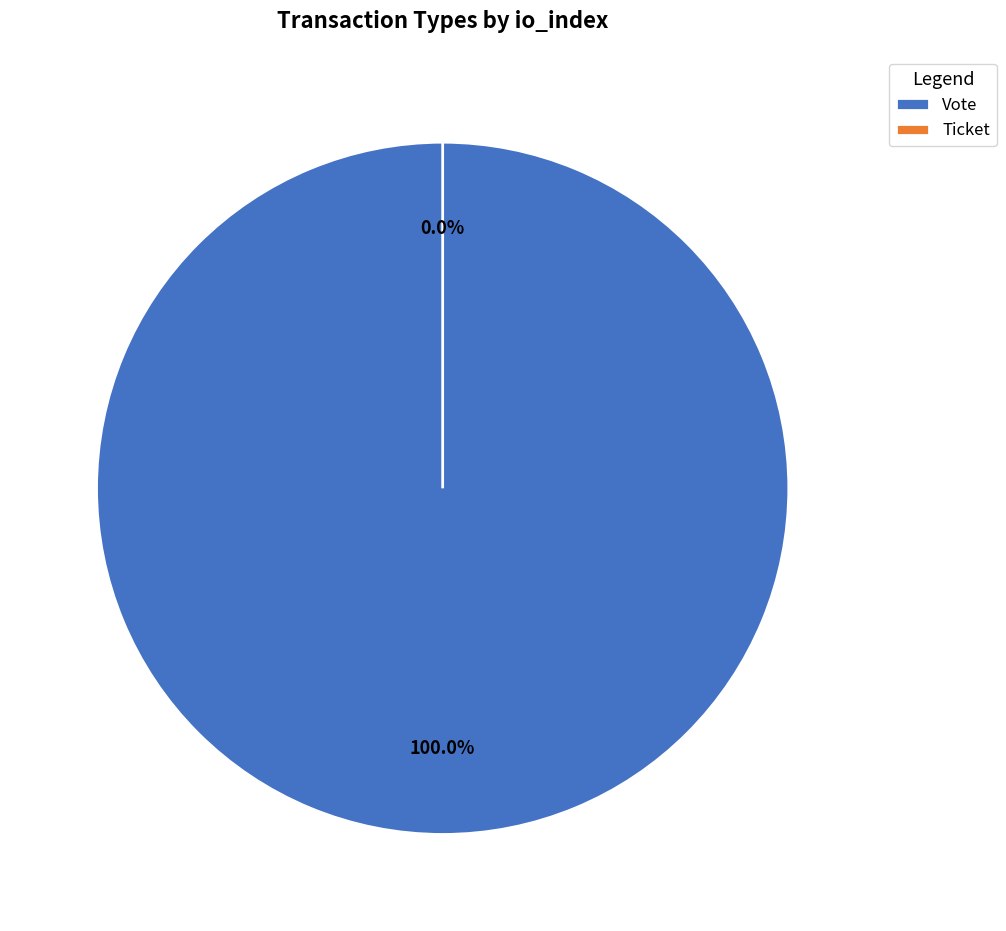

To the nearest percent, what is the difference between the largest and smallest slice percentages?

100%